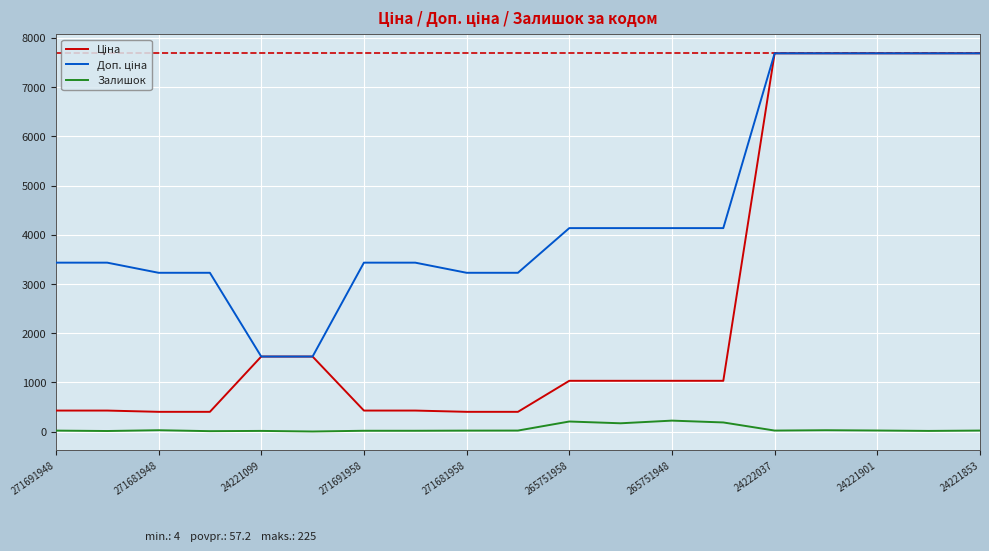

The Залишок series shows 207.0 at 265751958. True or false?

True